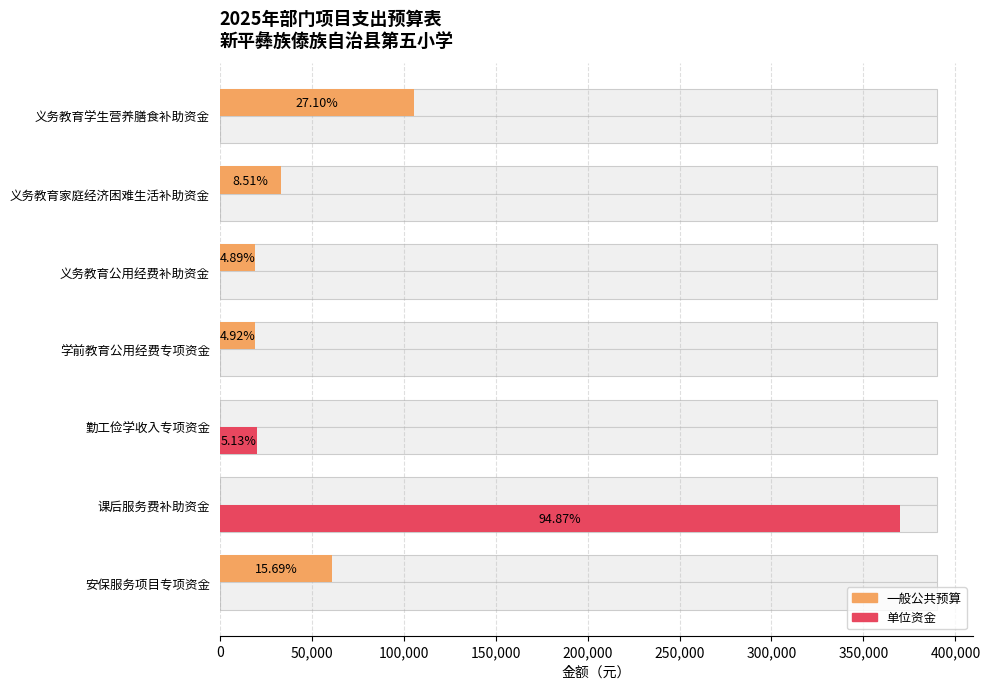

True or false: 一般公共预算 has a value of 95300.9 at 安保服务项目专项资金.

False